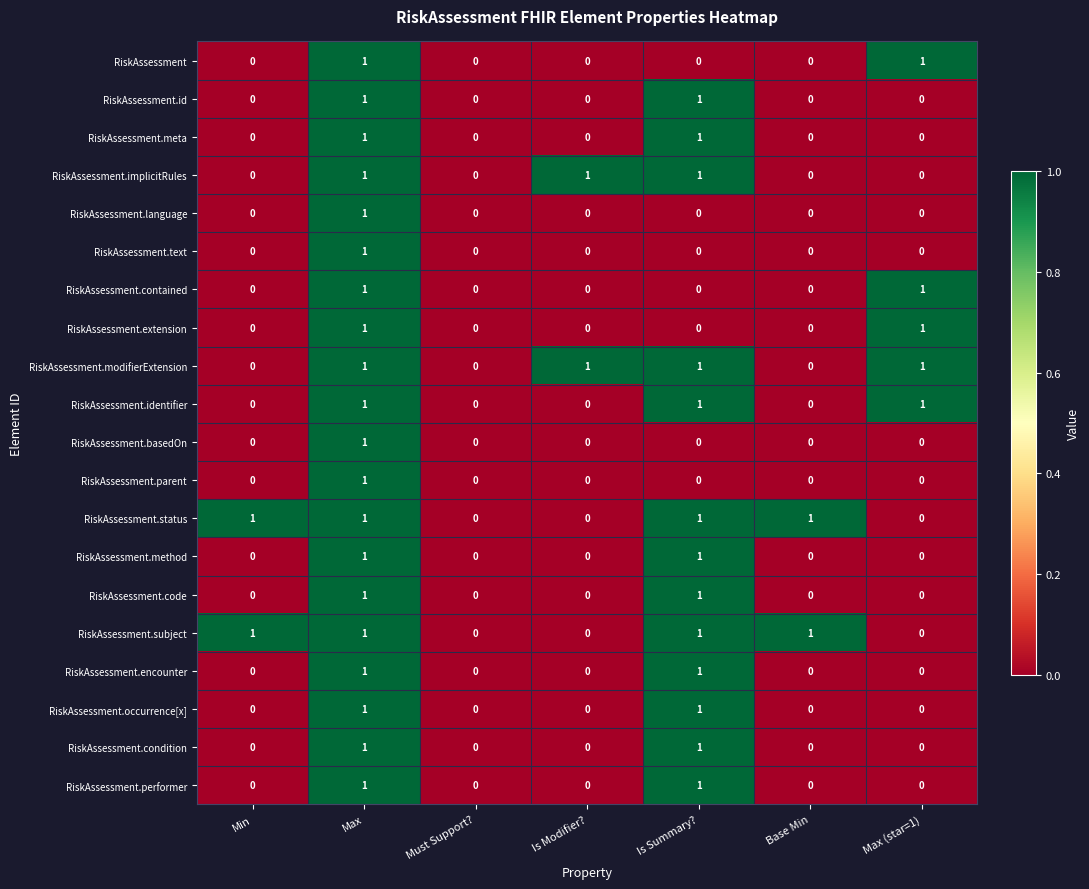

Is it true that RiskAssessment.basedOn equals 0 at Is Modifier??

True